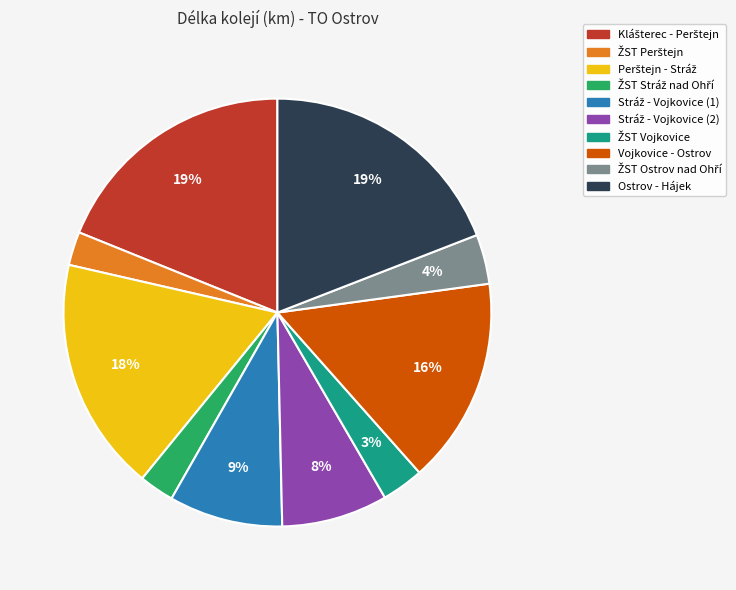

To the nearest percent, what is the average slice percentage?

10%